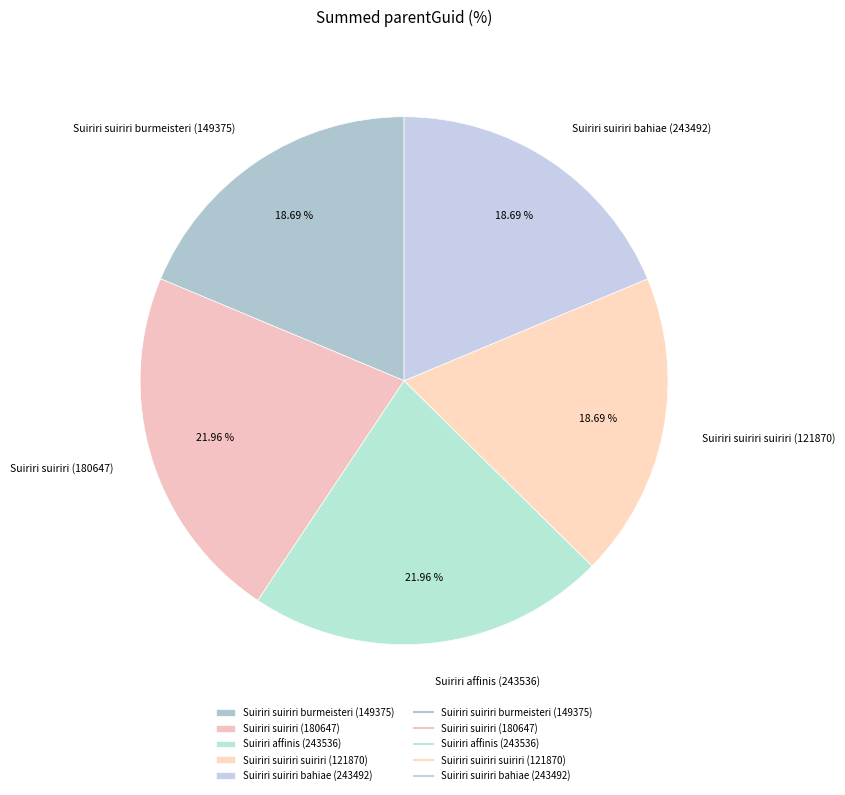

What is the ratio of the value at Suiriri suiriri suiriri (121870) to the value at Suiriri suiriri (180647)?

0.9